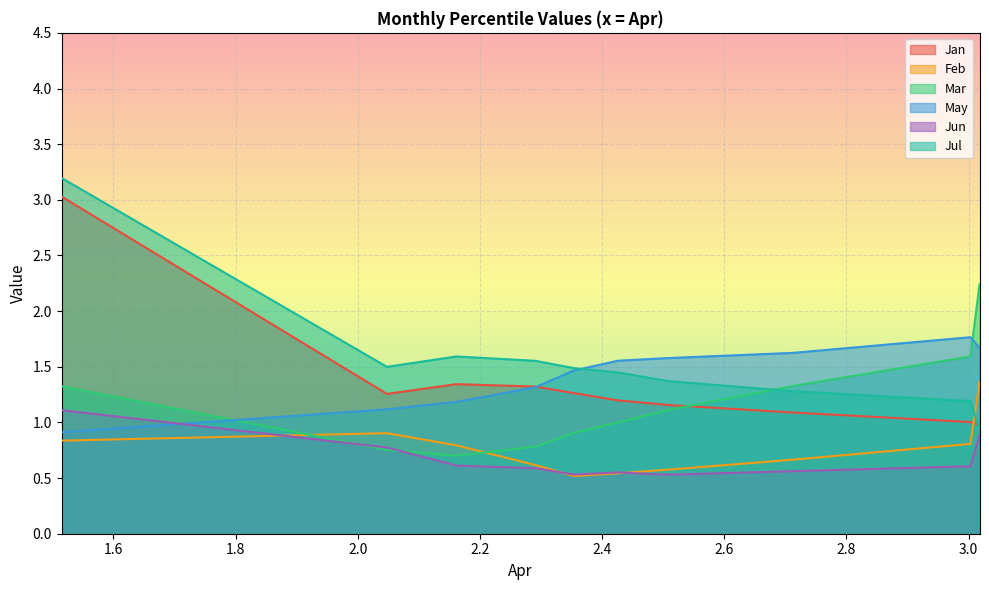

How many lines are shown in the chart?

6